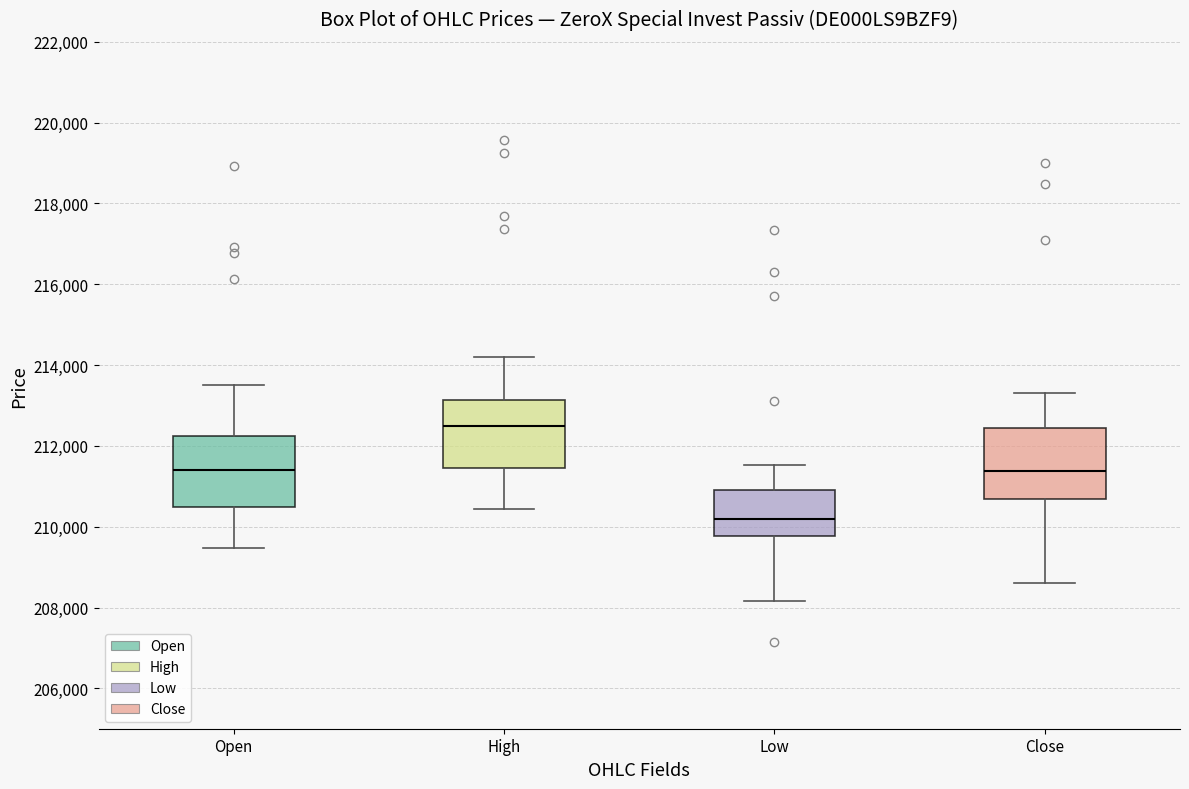

Where is the lower edge of the box for Low on the y-axis? The values are not printed on the chart, so give them approximately, as read against the axis.

209800